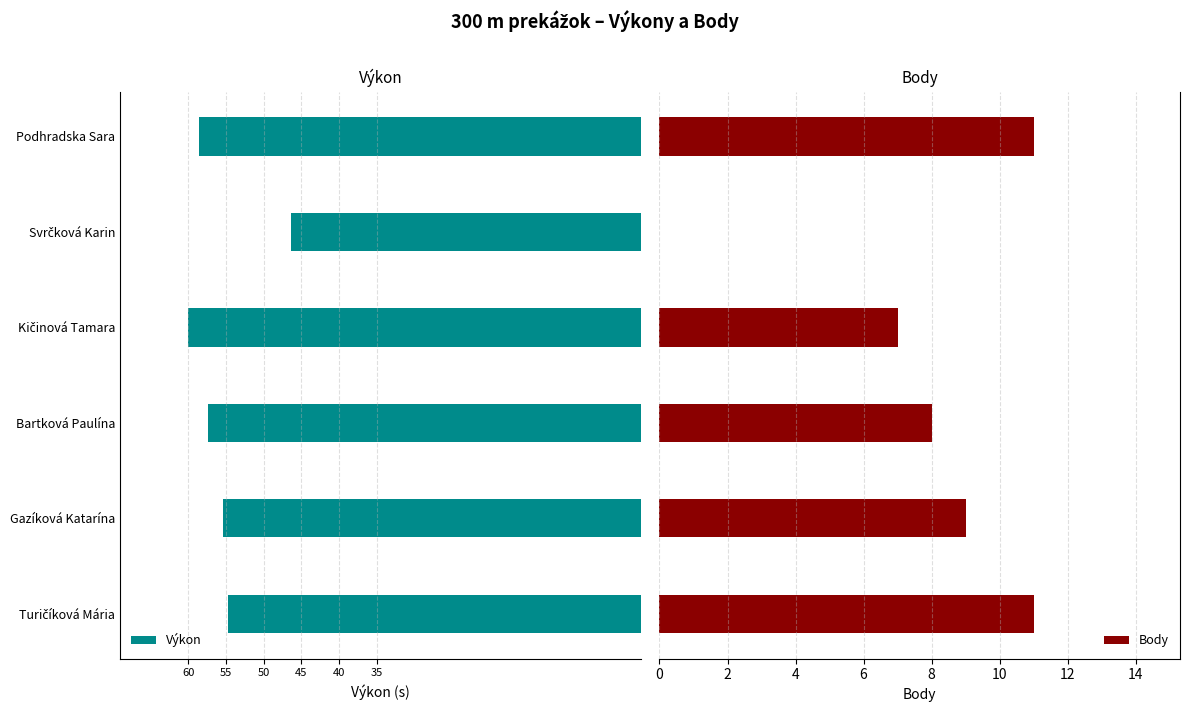

What is the minimum value shown in the chart?

-60.0